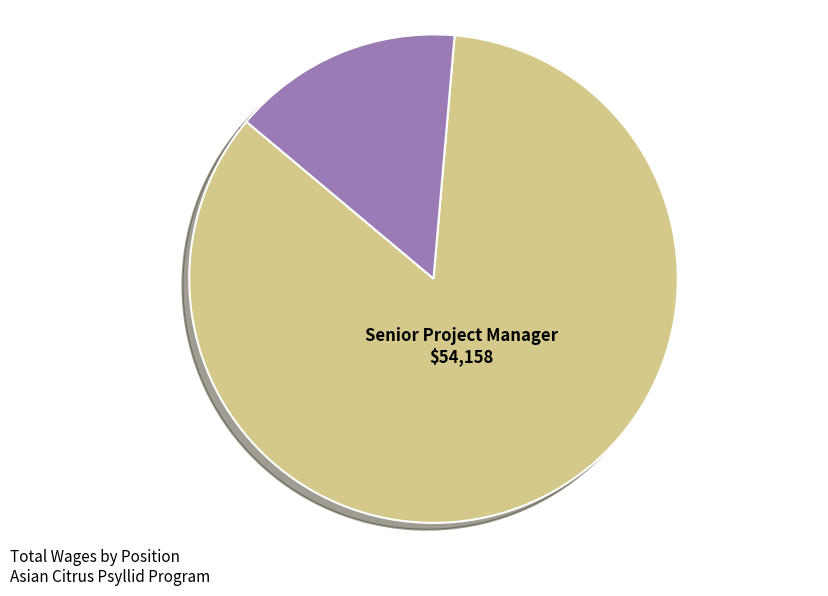

How many slices are in this pie chart?

2